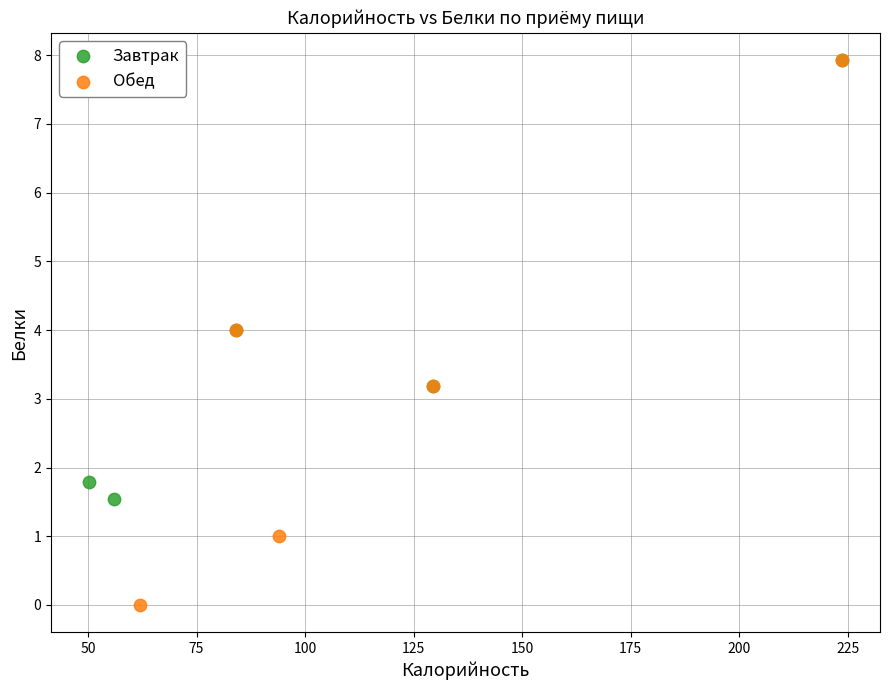

Which series has the largest Y range (max minus min)?

Обед